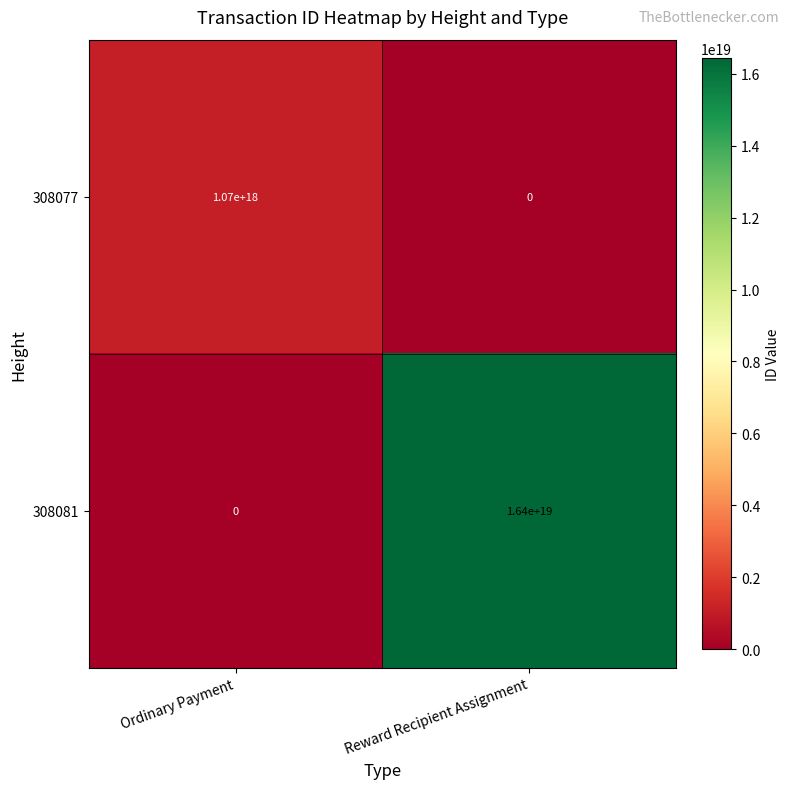

Which category has the highest value in the 308077 series?

Ordinary Payment